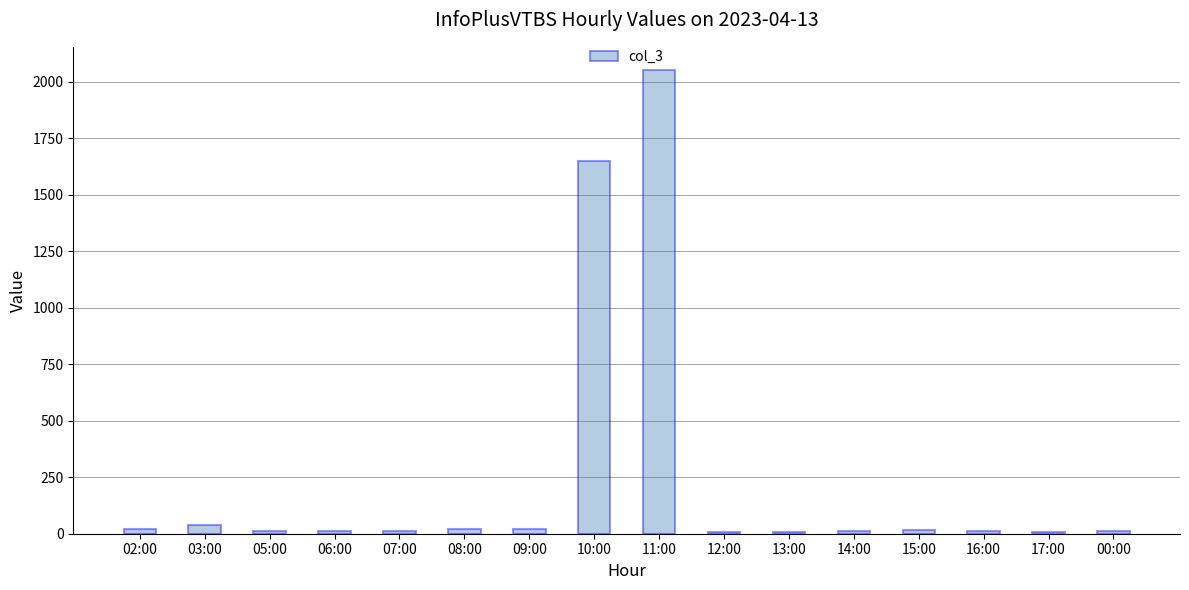

Where is the data nearest to the value 1029?

10:00